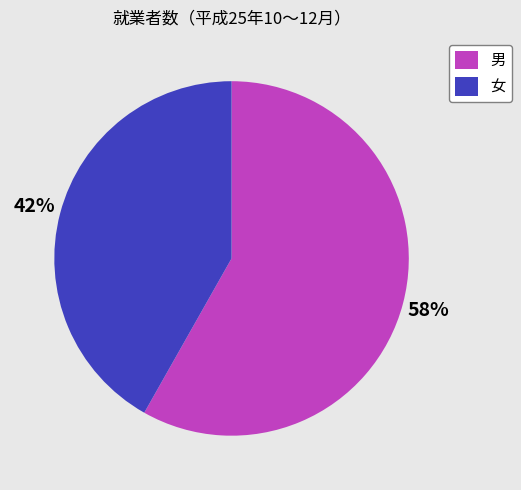

Between 女 and 男, which is larger?

男